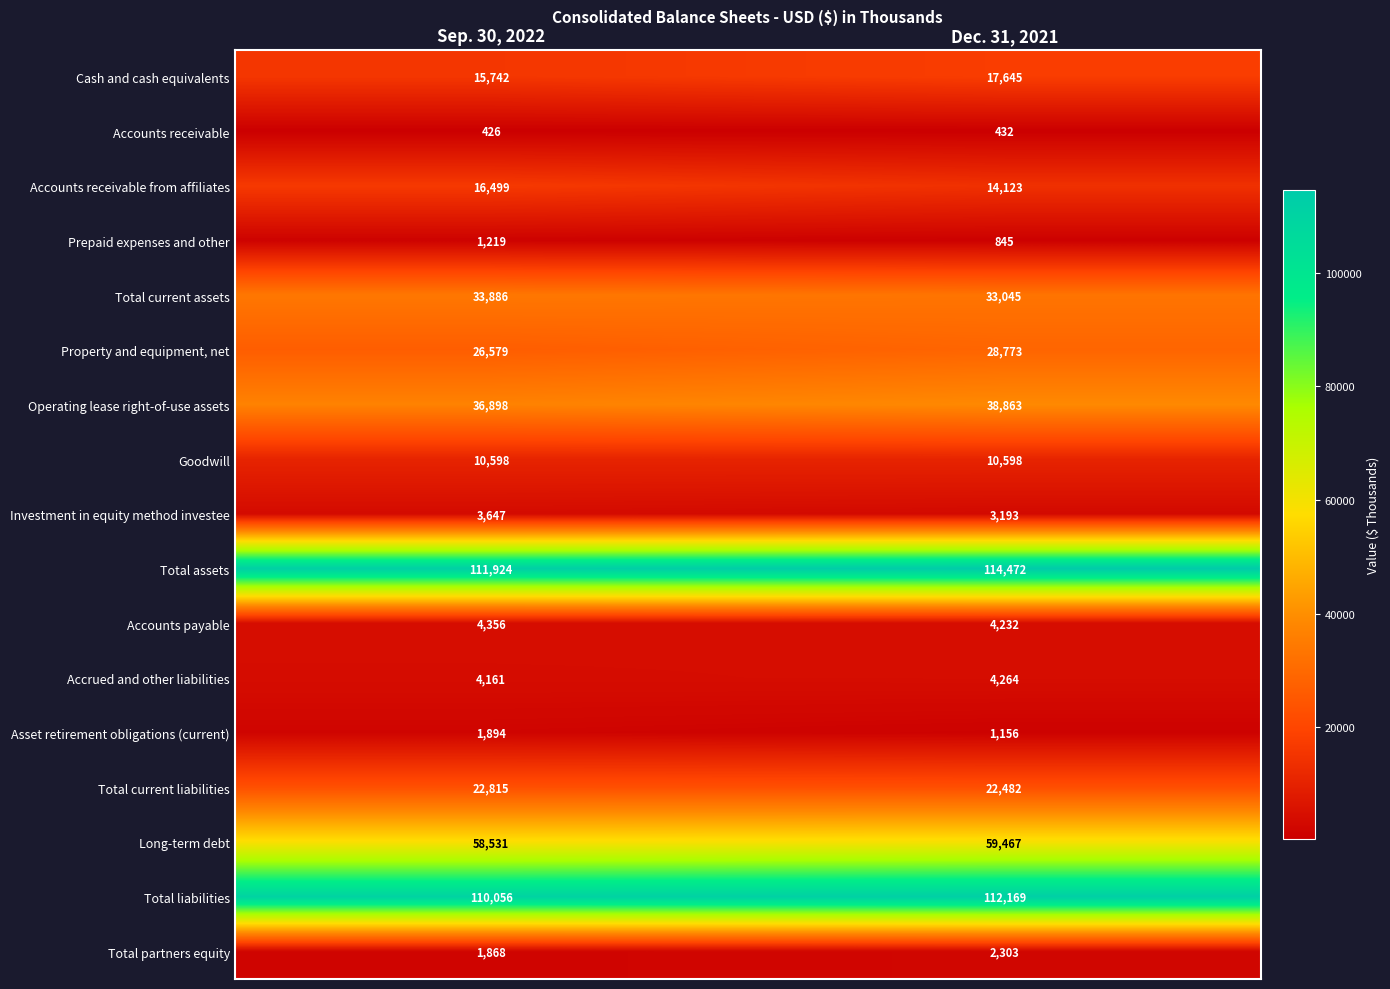

What is the sum of the Total partners equity values at Sep. 30, 2022 and Dec. 31, 2021?

4171